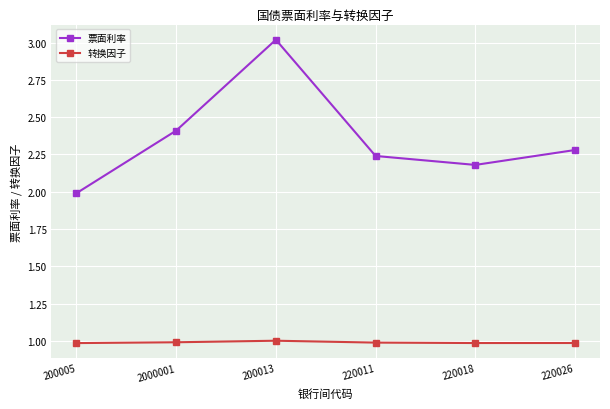

What is the approximate value of 票面利率 at 220026?

2.3